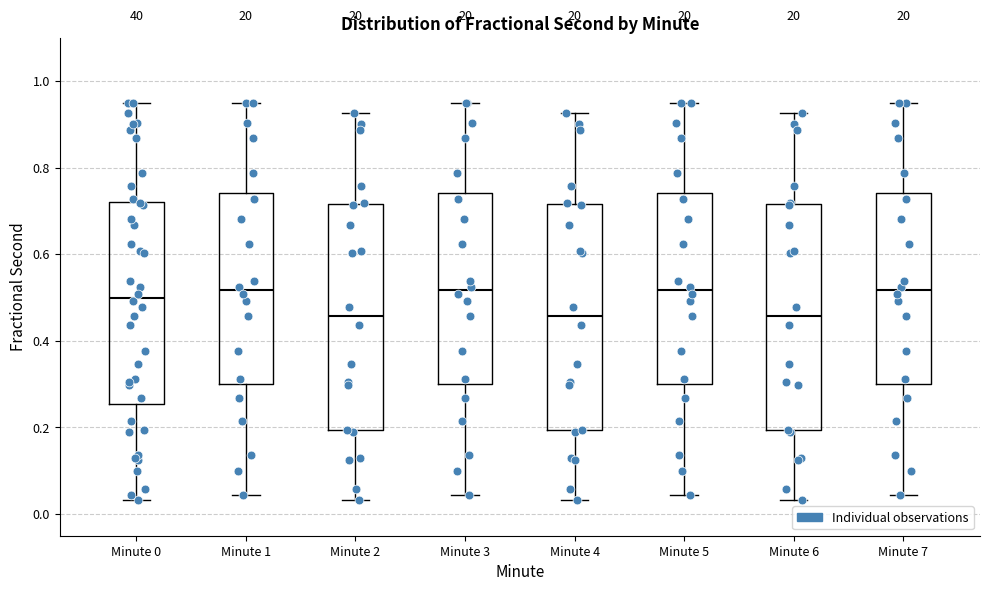

Reading left to right, read every box against the y-axis: the position of its median line, the range the box covers, and the ends of its whiskers. The values are not printed on the chart, so give them approximately, as read against the axis.

Minute 0: median 0.50, box 0.26 to 0.72, whiskers 0.04 to 0.96
Minute 1: median 0.52, box 0.30 to 0.74, whiskers 0.04 to 0.96
Minute 2: median 0.46, box 0.20 to 0.72, whiskers 0.04 to 0.92
Minute 3: median 0.52, box 0.30 to 0.74, whiskers 0.04 to 0.96
Minute 4: median 0.46, box 0.20 to 0.72, whiskers 0.04 to 0.92
Minute 5: median 0.52, box 0.30 to 0.74, whiskers 0.04 to 0.96
Minute 6: median 0.46, box 0.20 to 0.72, whiskers 0.04 to 0.92
Minute 7: median 0.52, box 0.30 to 0.74, whiskers 0.04 to 0.96